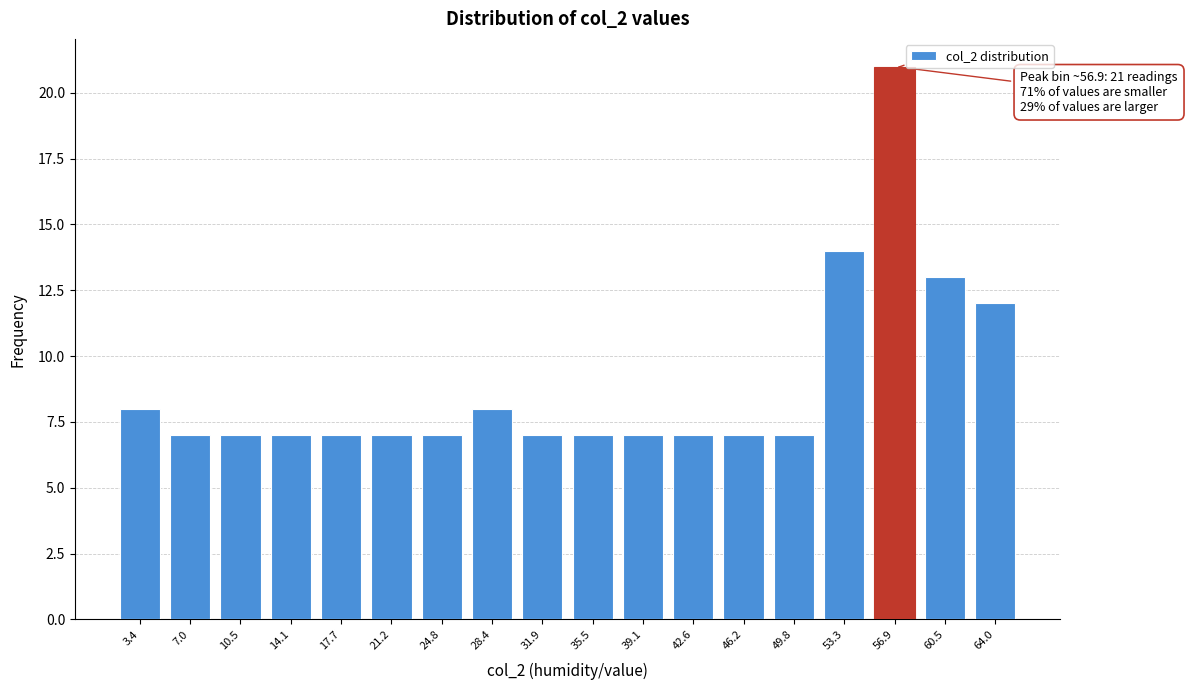

Reading left to right, transcribe all the data shown in this chart.

8	7	7	7	7	7	7	8	7	7	7	7	7	7	14	21	13	12